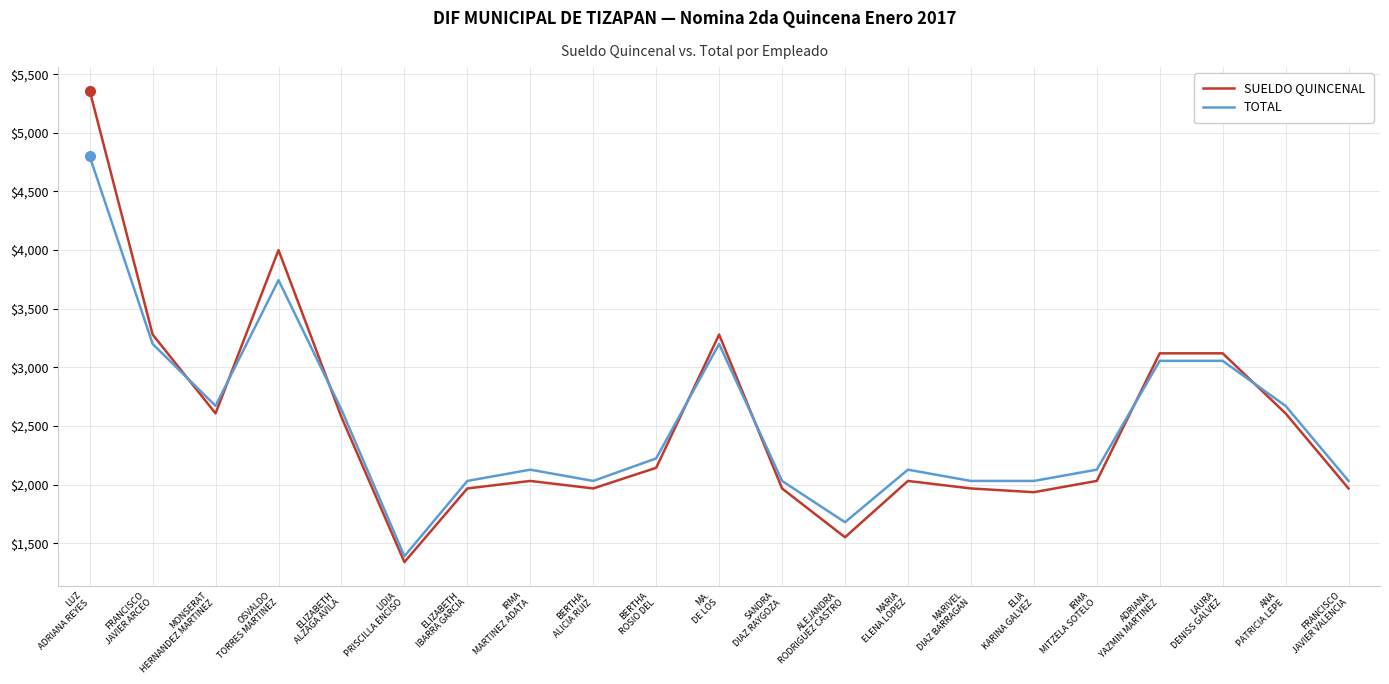

How many distinct data groups are displayed?

2